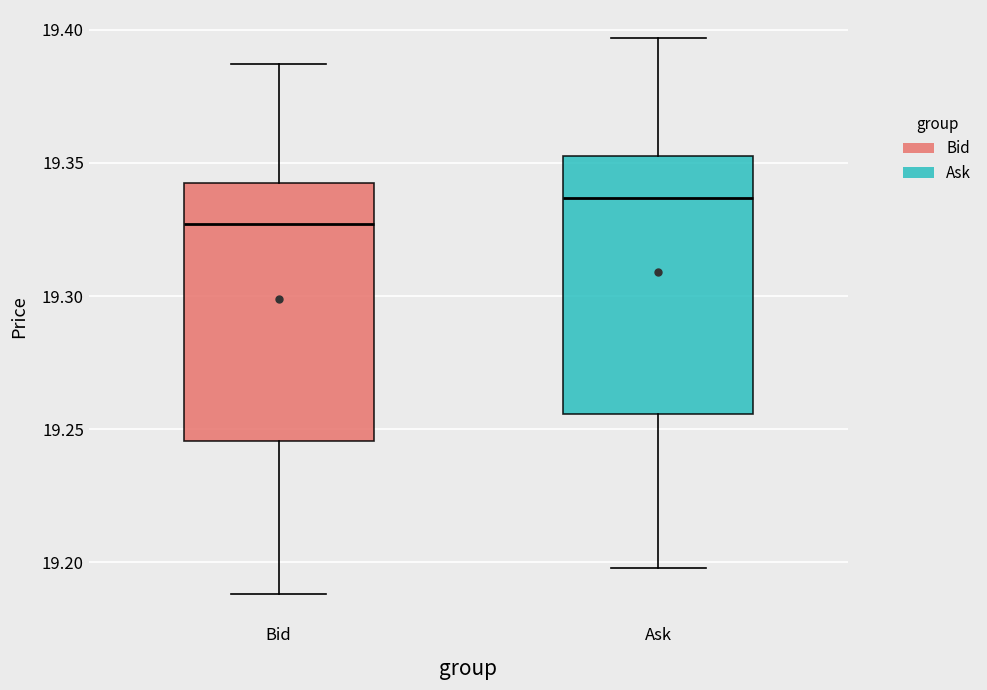

Where does the upper whisker of the box for Bid end on the y-axis? The values are not printed on the chart, so give them approximately, as read against the axis.

19.385